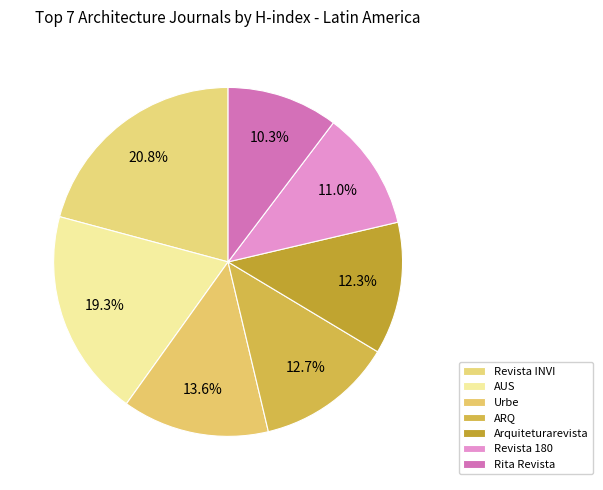

How many segments does this pie chart have?

7